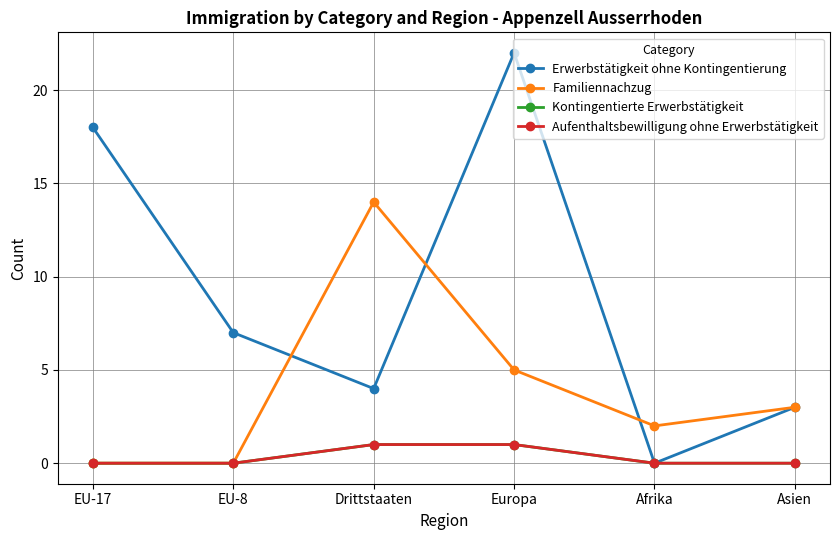

True or false: Aufenthaltsbewilligung ohne Erwerbstätigkeit has a value of -1 at EU-8.

False